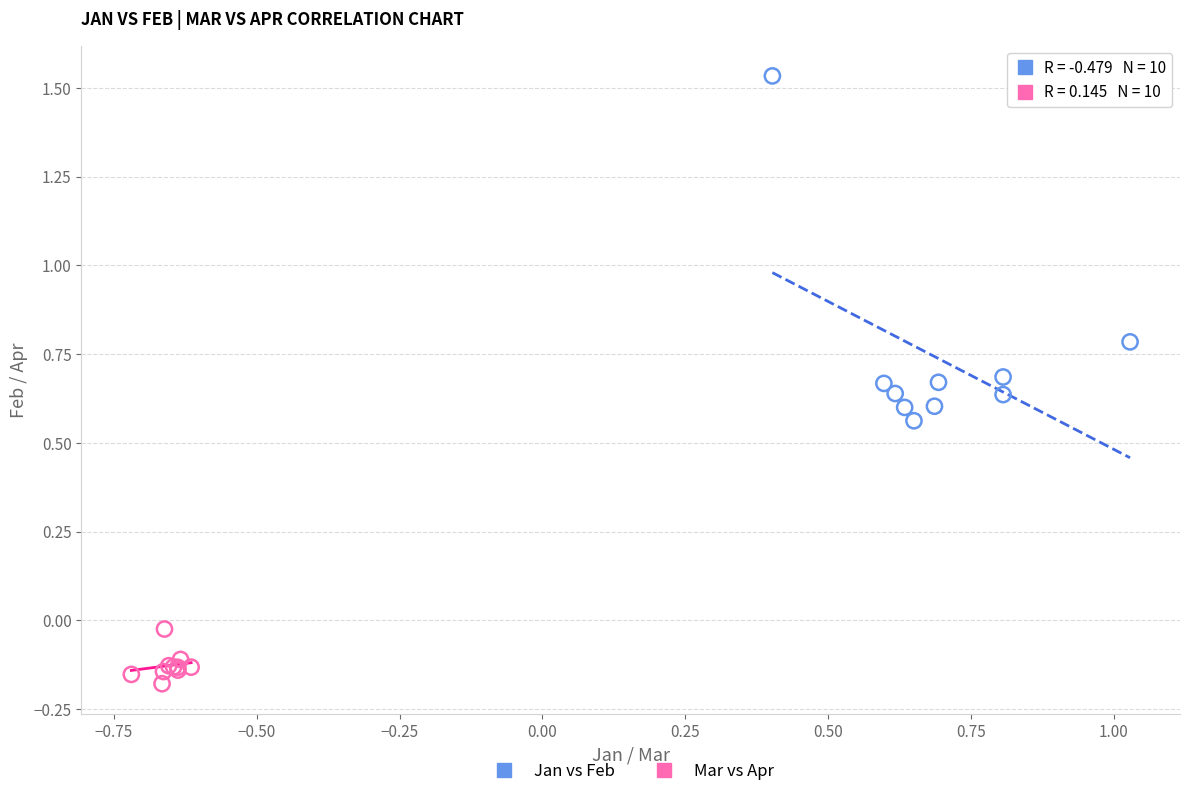

Which series has the largest Y range (max minus min)?

Jan vs Feb